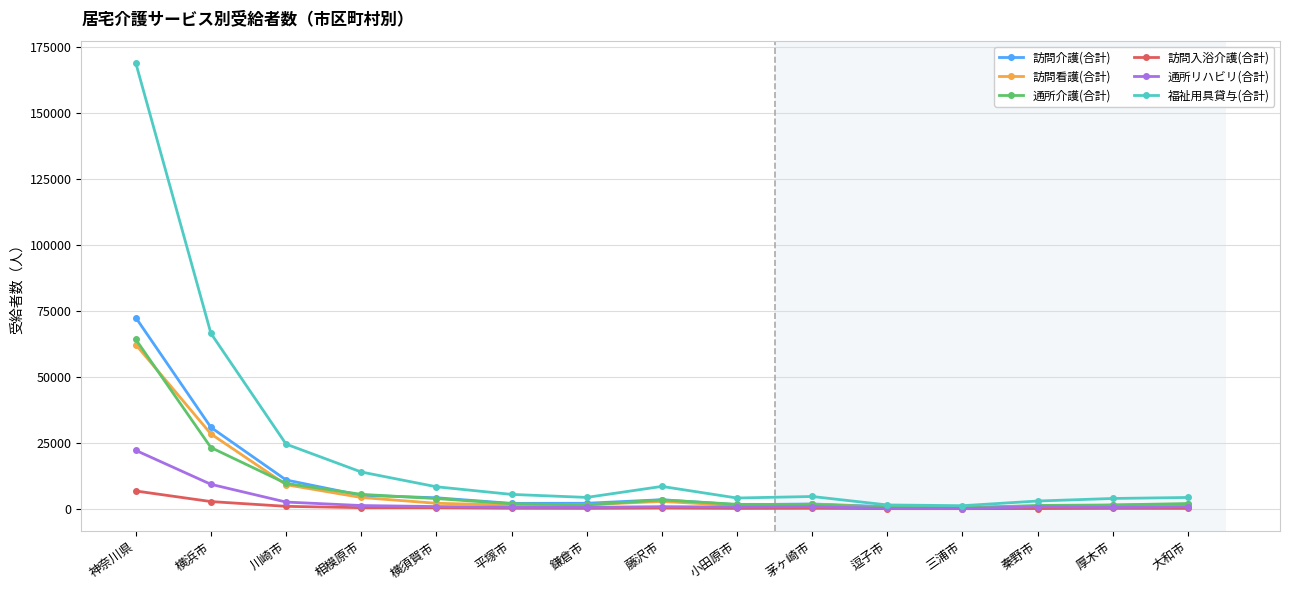

How many series are shown in this chart?

6